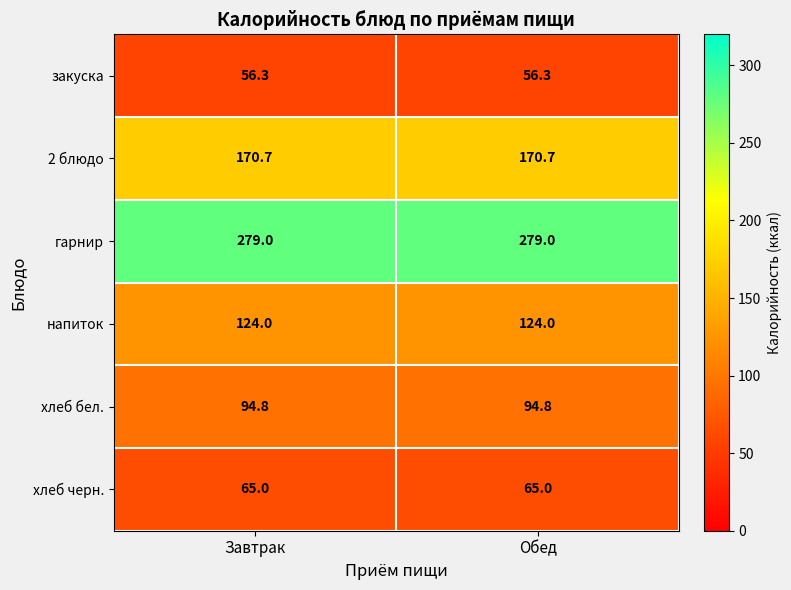

Reading left to right, list all the values displayed in this chart.

закуска: 56.3	56.3
2 блюдо: 170.7	170.7
гарнир: 279.0	279.0
напиток: 124.0	124.0
хлеб бел.: 94.8	94.8
хлеб черн.: 65.0	65.0